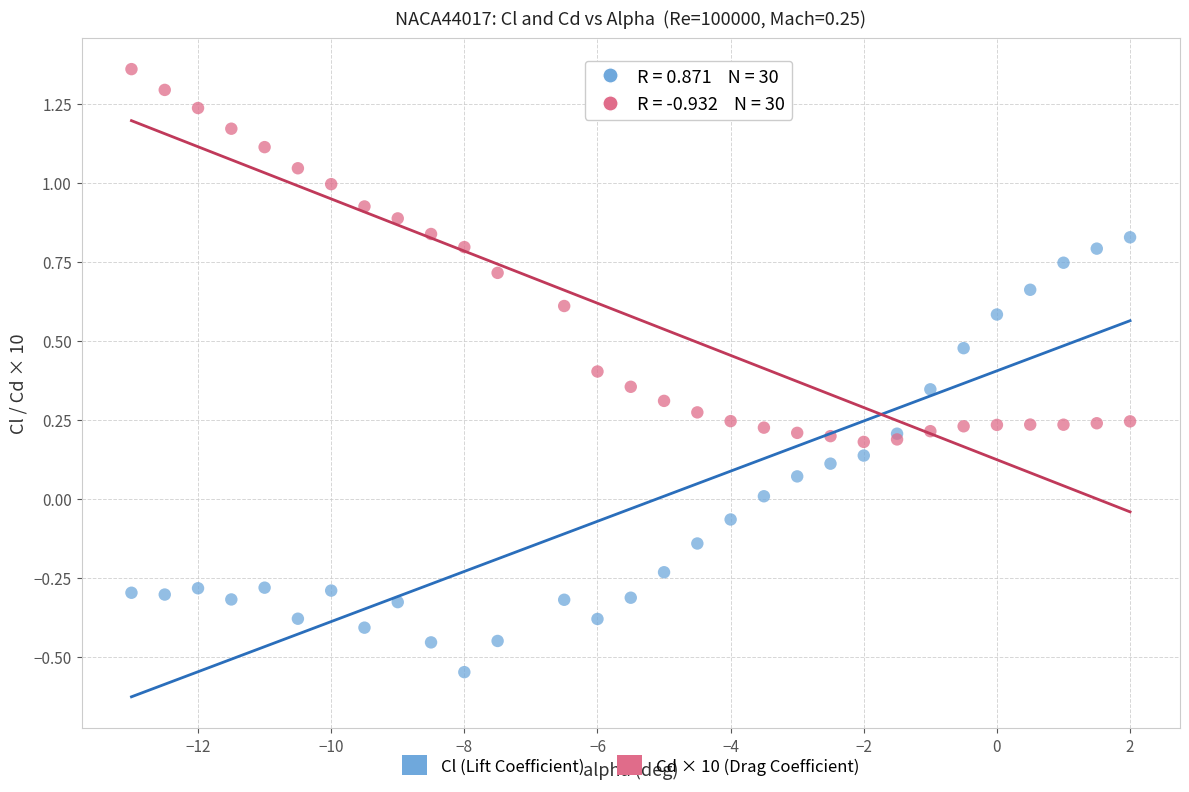

Which series has the widest spread of Y values?

Cl (Lift Coefficient)